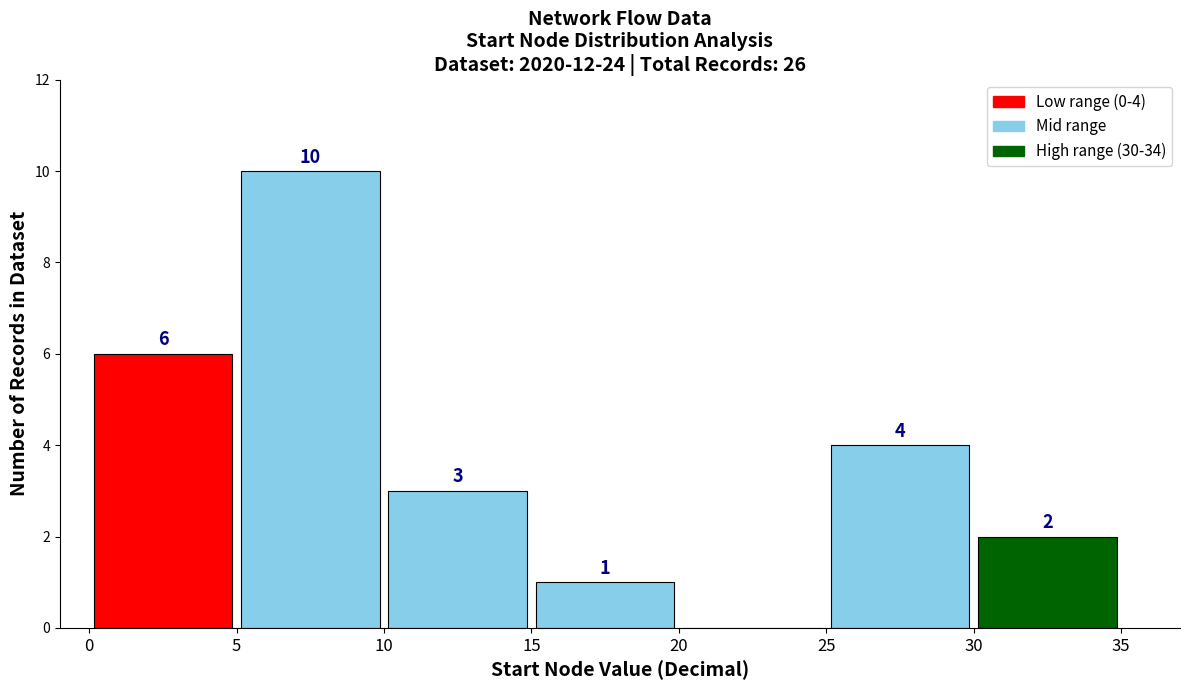

Over which range of the x-axis is the bar tallest?

5 to 10